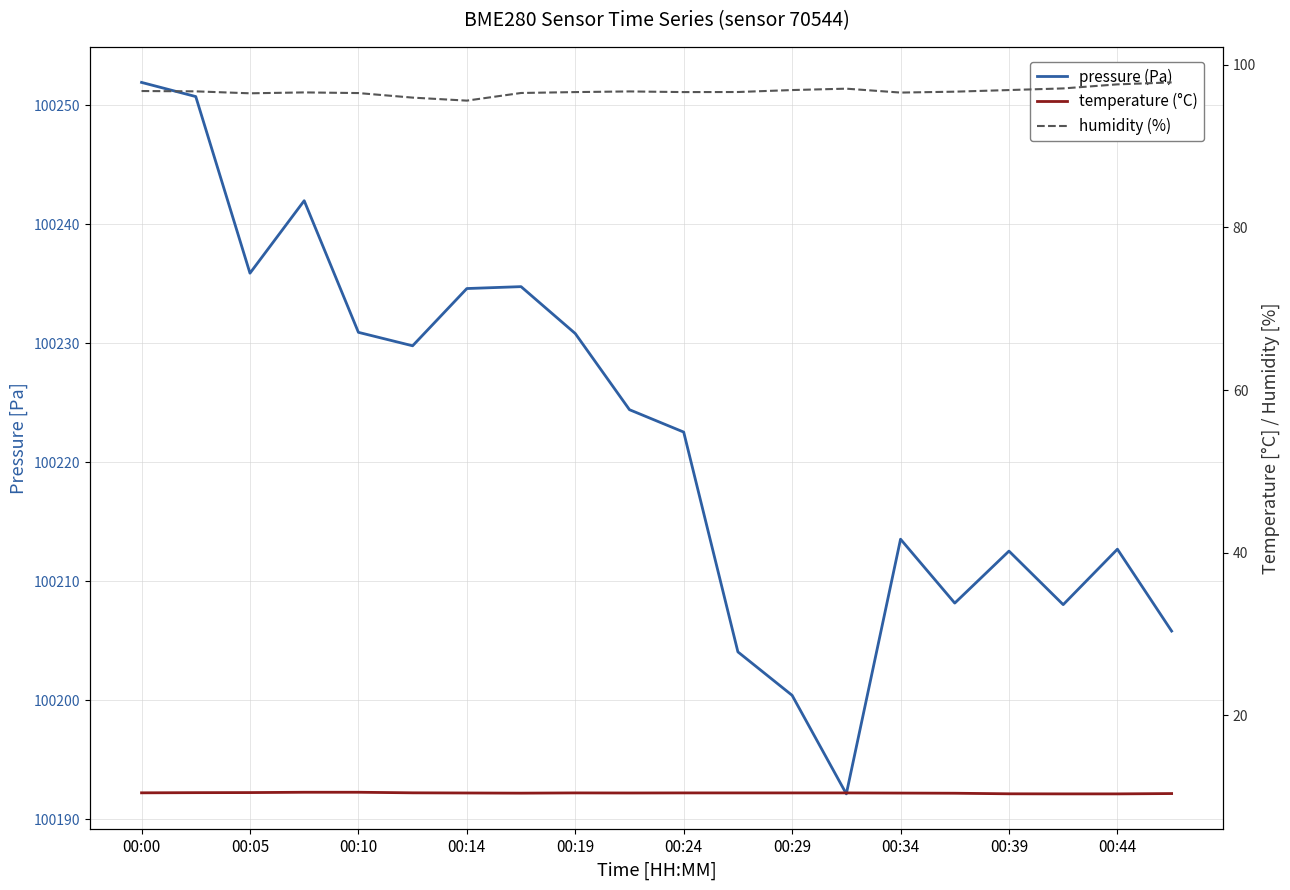

True or false: pressure (Pa) and temperature (°C) cross at least once.

False